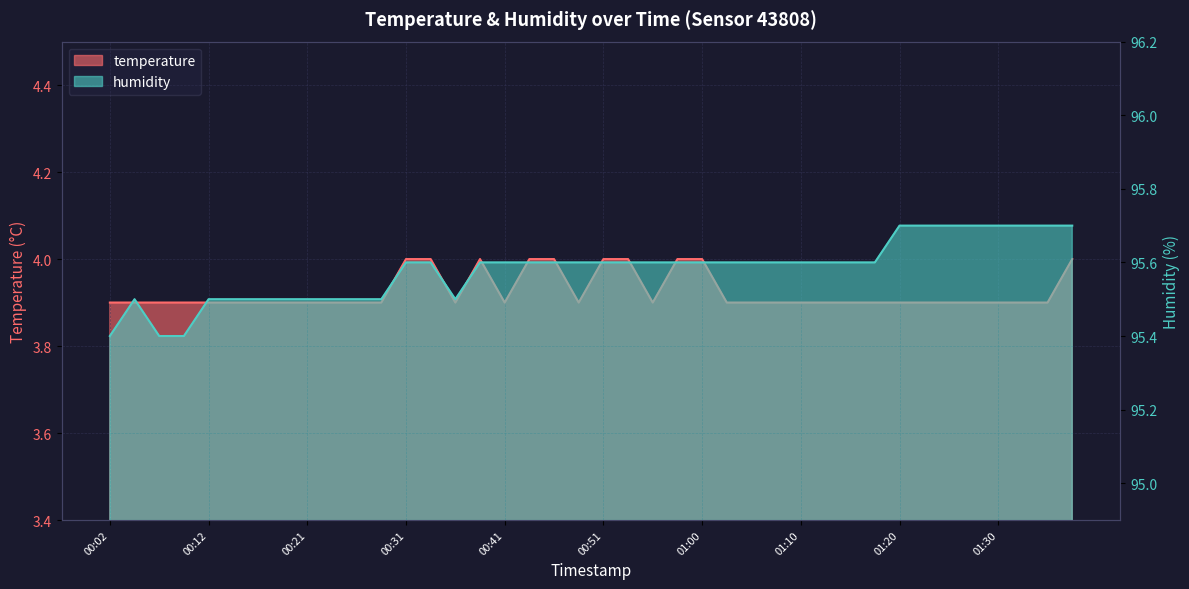

What are all the series names shown in the legend?

temperature, humidity